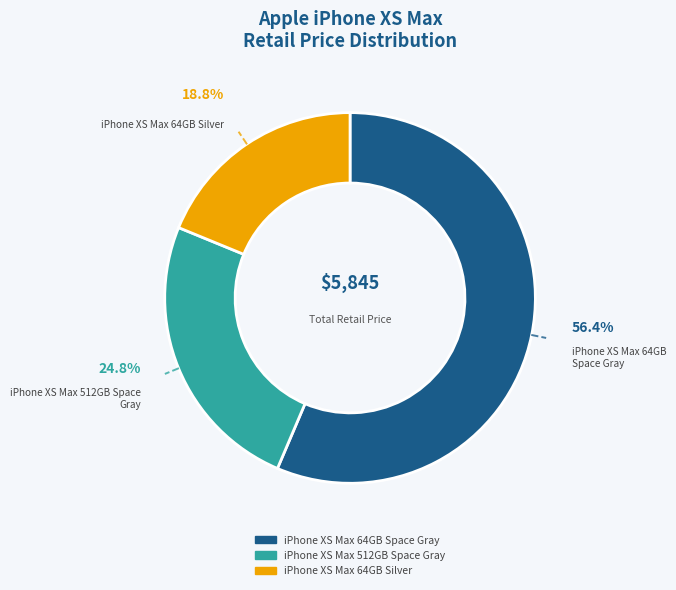

To the nearest percent, what is the combined percentage of iPhone XS Max 64GB Silver and iPhone XS Max 64GB Space Gray?

75%